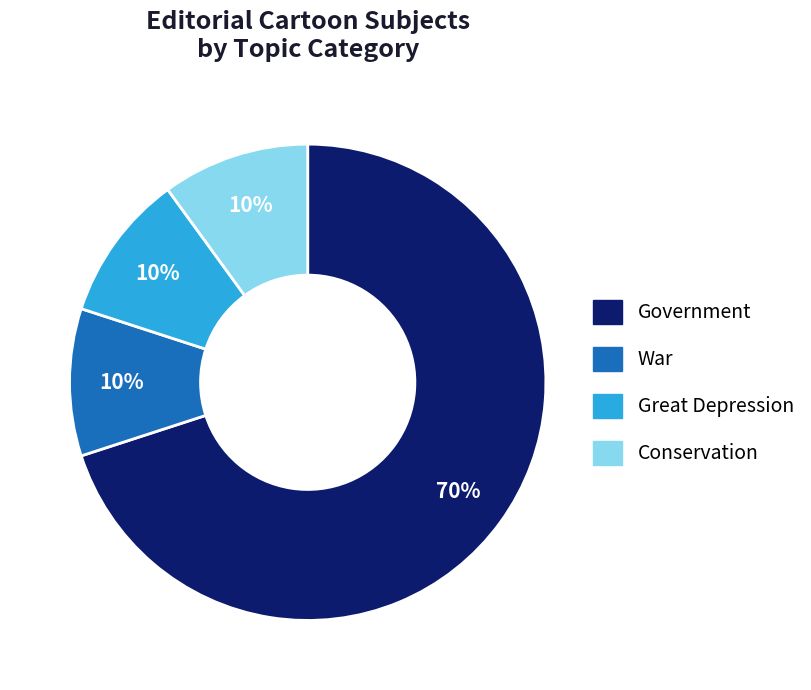

Is Government the majority of the pie?

Yes